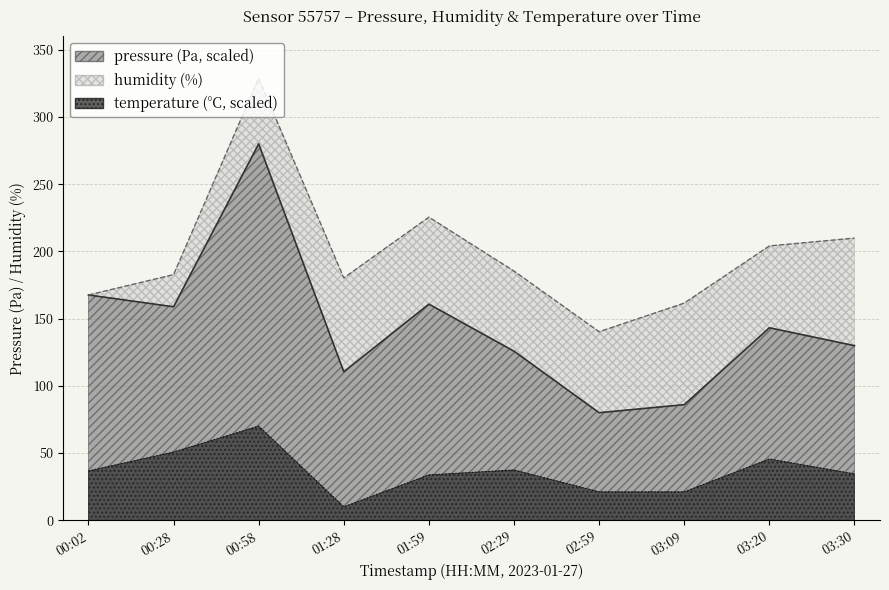

What position from the left is 02:29?

6